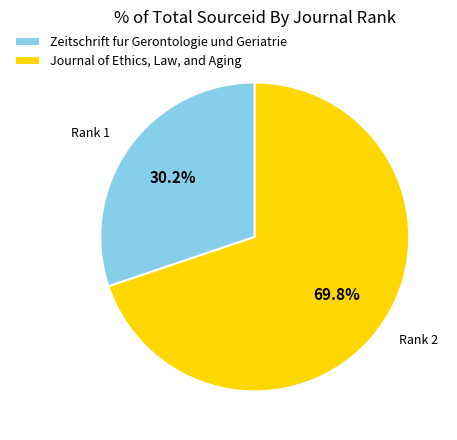

Which has a higher value, Journal of Ethics, Law, and Aging or Zeitschrift fur Gerontologie und Geriatrie?

Journal of Ethics, Law, and Aging